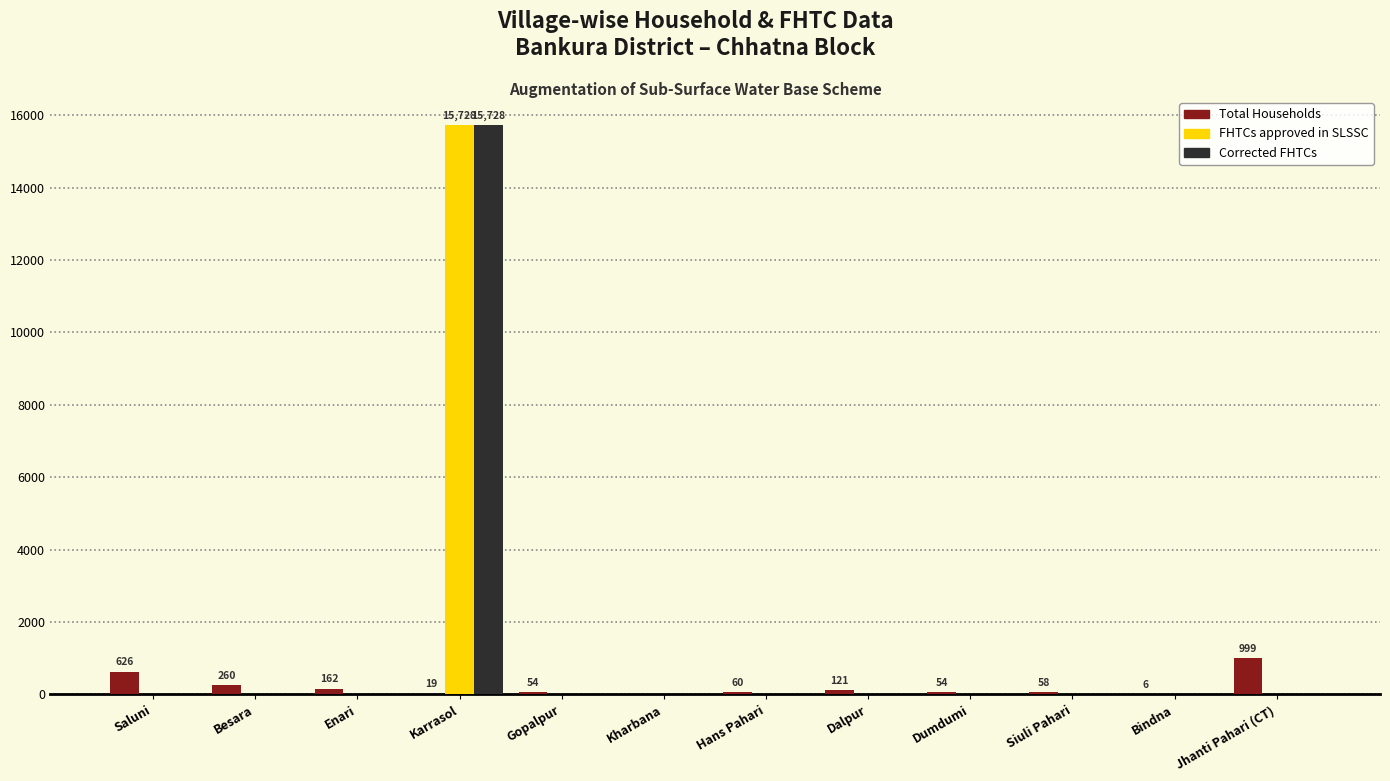

What is the sum of all Corrected FHTCs values?

15728